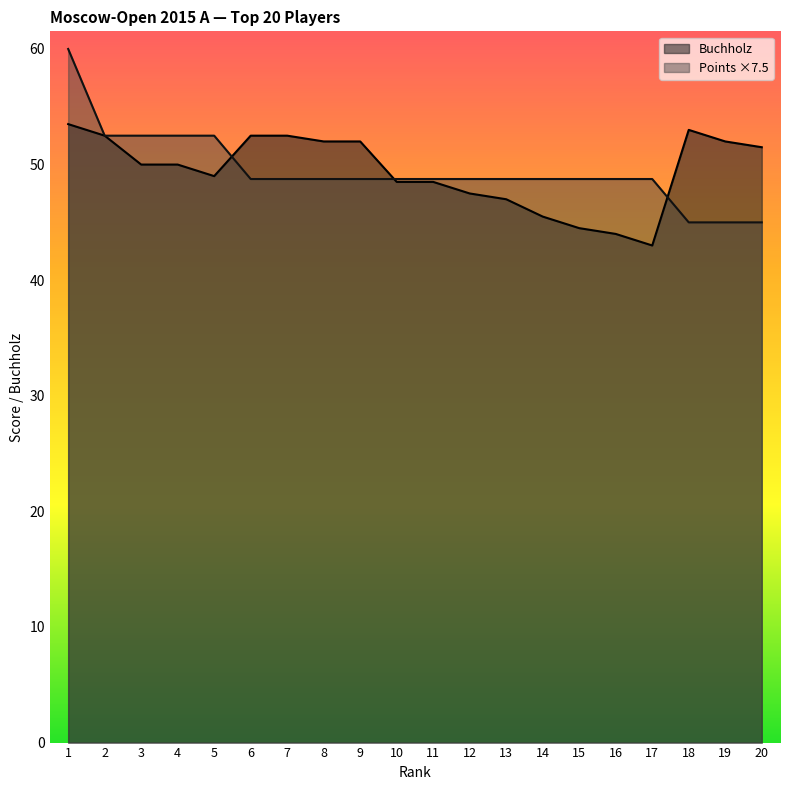

What is the difference between the highest and lowest values at 8?

3.2